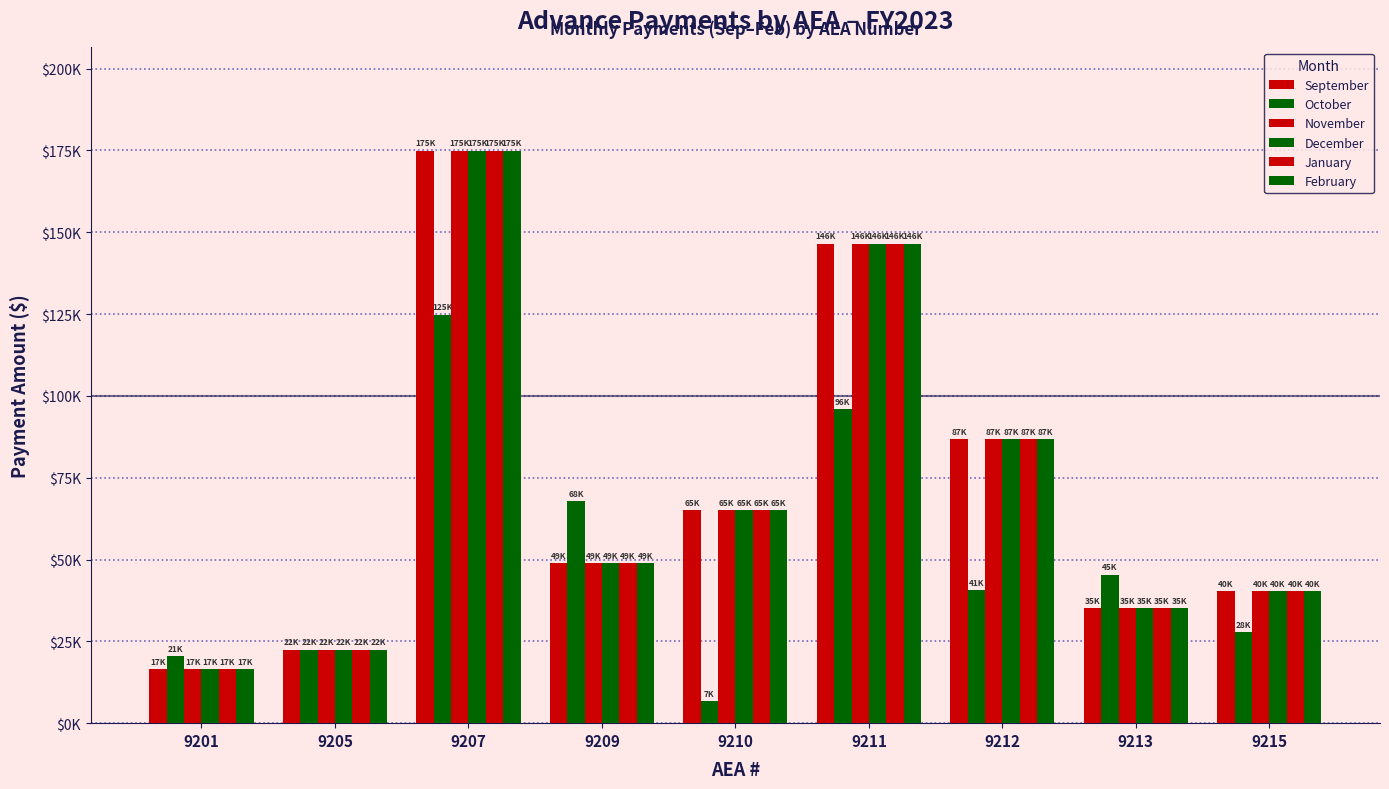

Reading right to left, transcribe all the data shown in this chart.

September: 40377.0	35246.8	86756.9	146496.5	65006.4	48900.0	174948.3	22500.0	16530.0
October: 27813.6	45370.4	40638.0	95996.1	6839.6	67872.6	124831.1	22500.0	20523.2
November: 40377.0	35246.8	86756.9	146496.5	65006.4	48900.0	174948.3	22500.0	16530.0
December: 40377.0	35246.8	86756.9	146496.5	65006.4	48900.0	174948.3	22500.0	16530.0
January: 40377.0	35246.8	86756.9	146496.5	65006.4	48900.0	174948.3	22500.0	16530.0
February: 40377.0	35246.8	86756.9	146496.5	65006.4	48900.0	174948.3	22500.0	16530.0